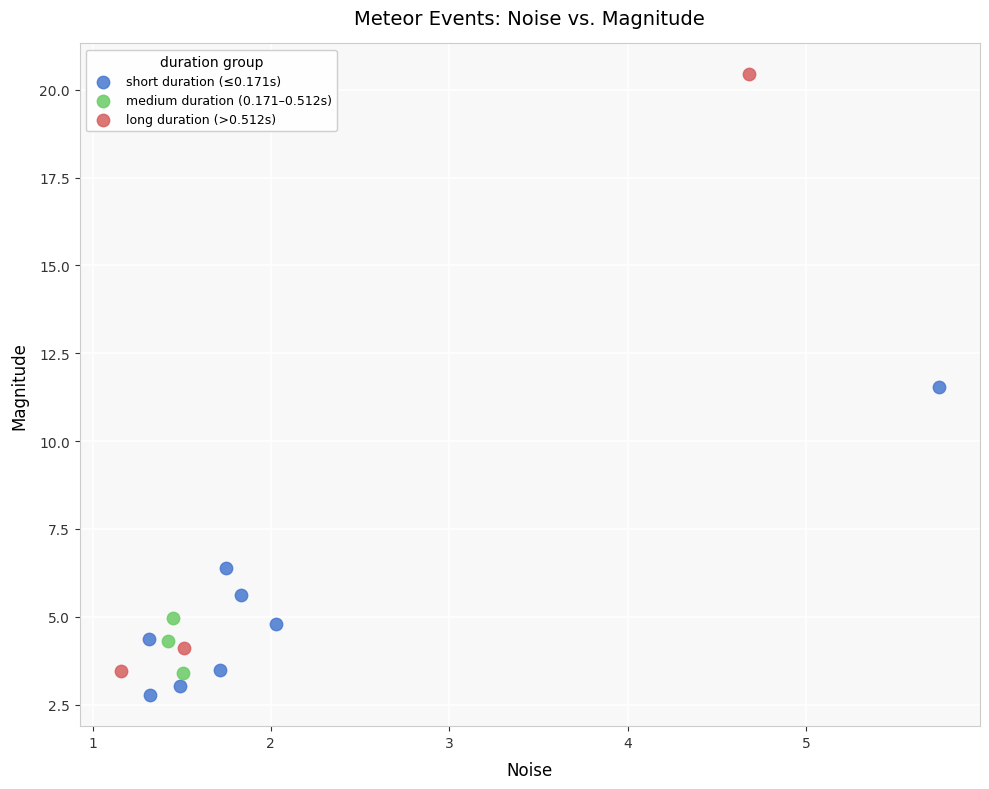

Which series reaches the maximum Y coordinate?

long duration (>0.512s)